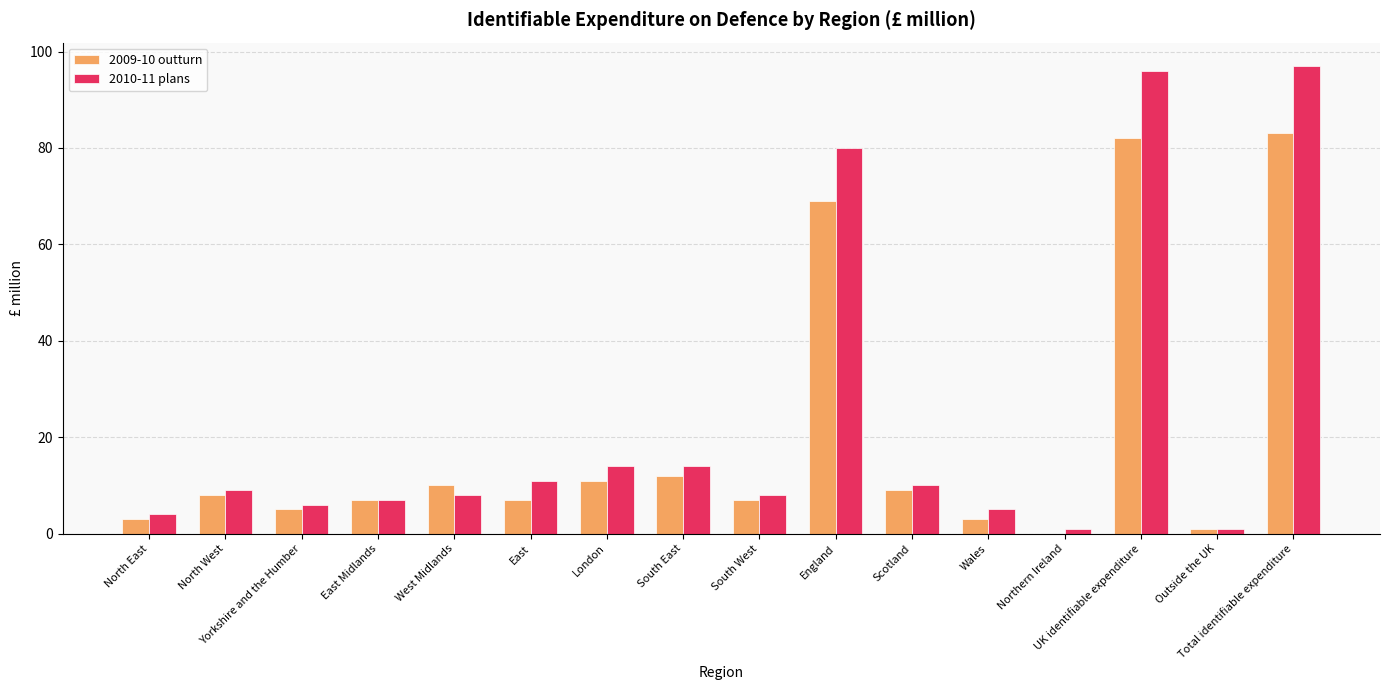

What is the highest value of the 2009-10 outturn series?

83